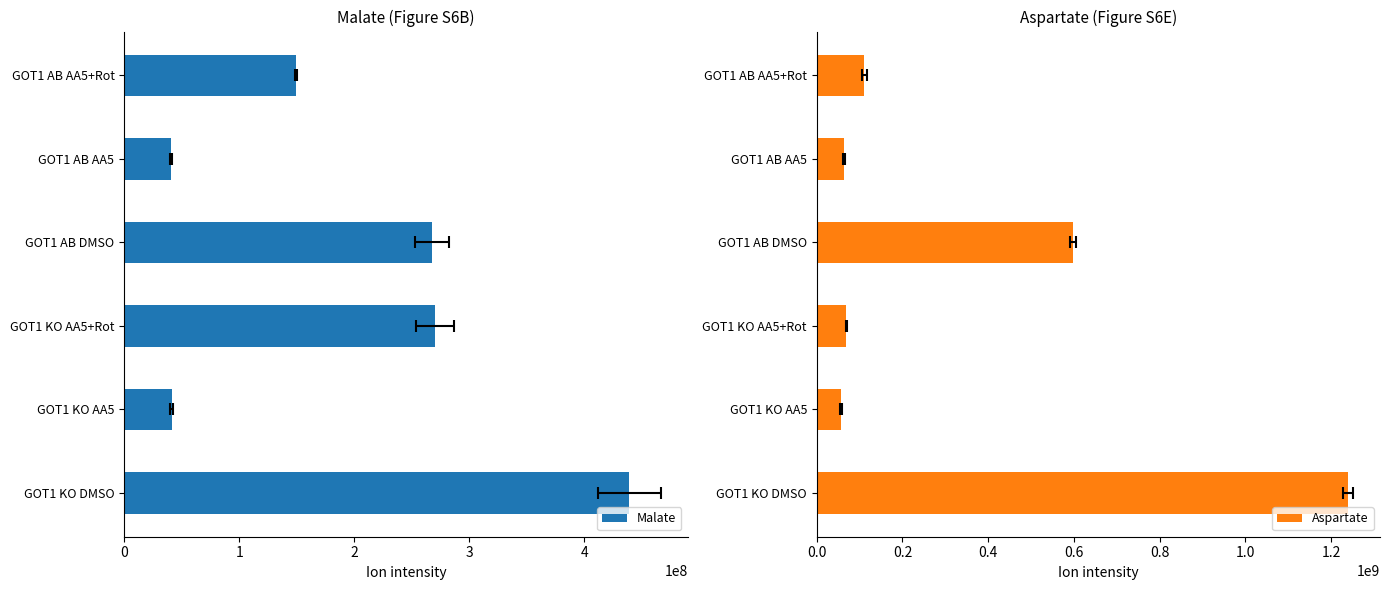

What is the value of the Malate bar at the 4th from the left?

267210018.3